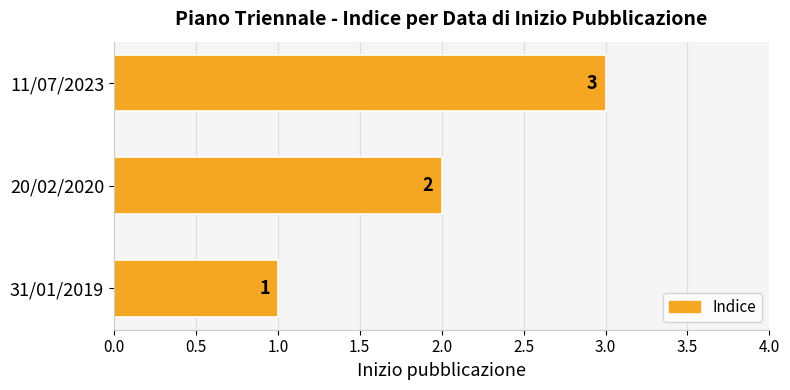

Is it true that the value at 31/01/2019 is 1?

True